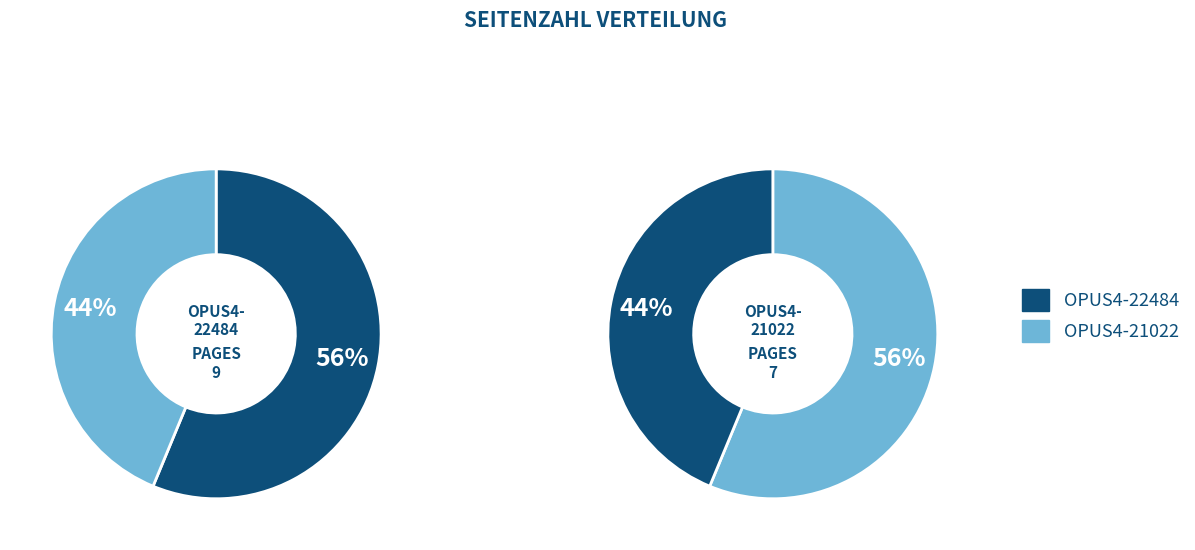

Count the number of slices in the pie.

2